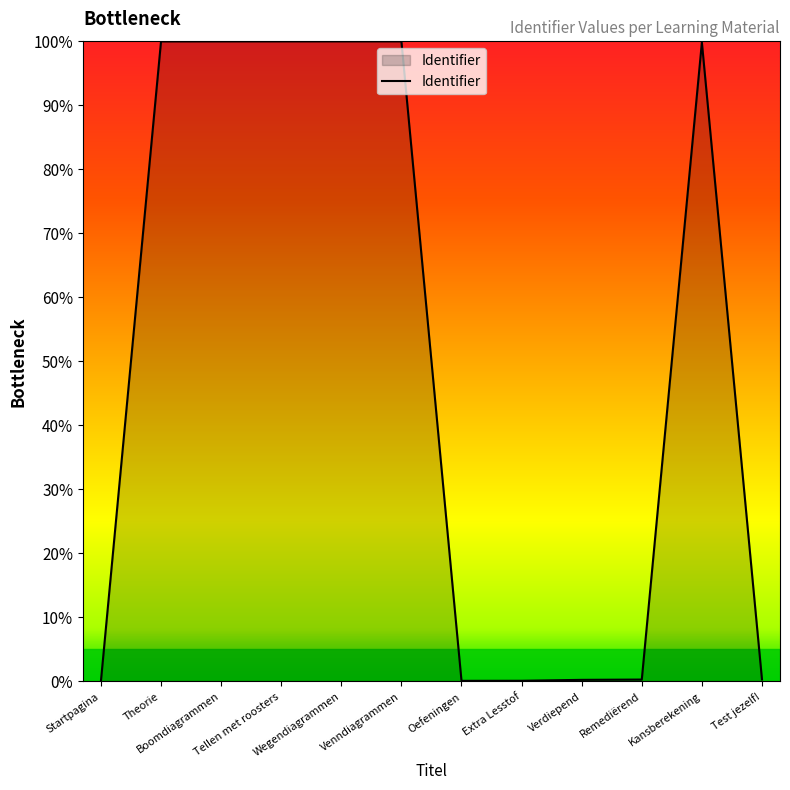

What is the greatest value displayed?

100.0